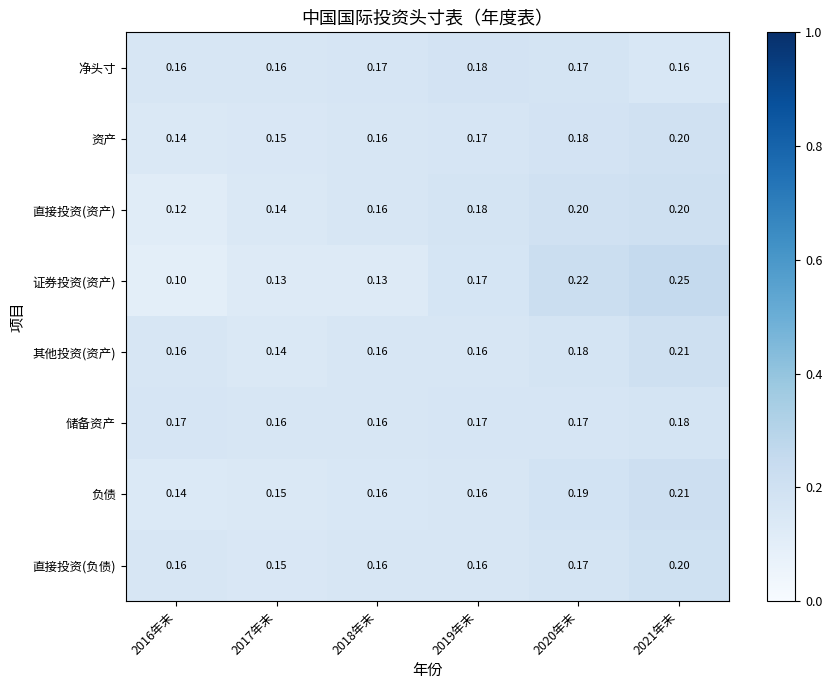

What is the minimum value shown in the chart?

0.1